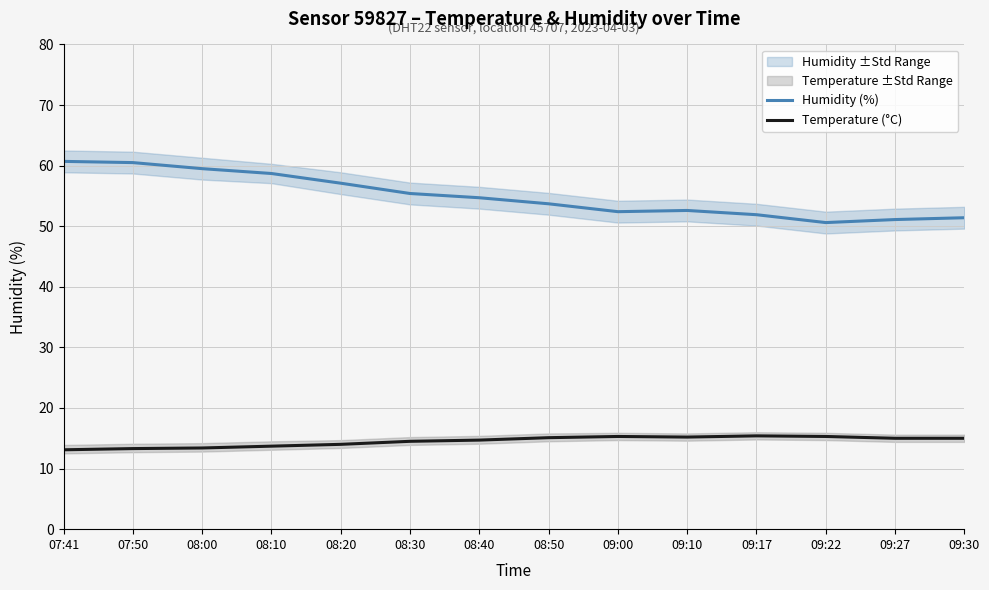

Which label corresponds to the largest value in the chart?

07:41